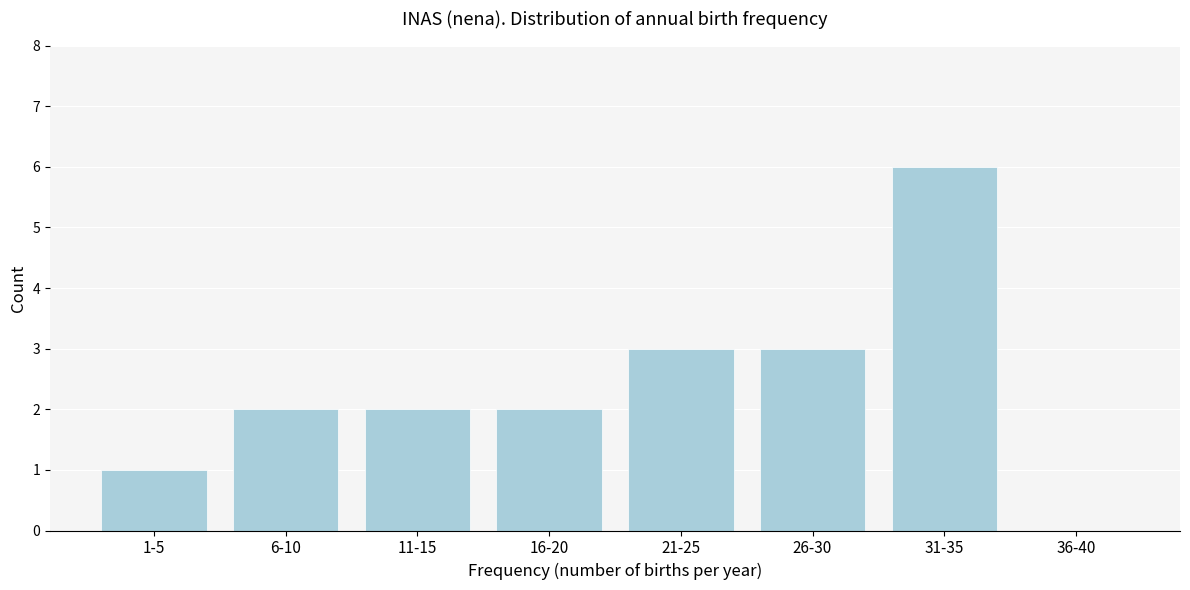

Reading left to right, transcribe all the data shown in this chart.

1-5=1	6-10=2	11-15=2	16-20=2	21-25=3	26-30=3	31-35=6	36-40=0